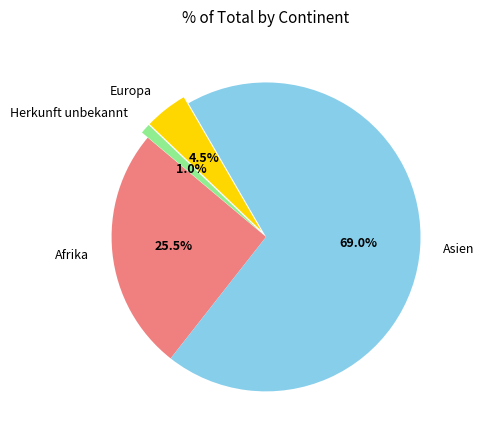

To the nearest percent, what is the difference between the largest and smallest slice percentages?

68%